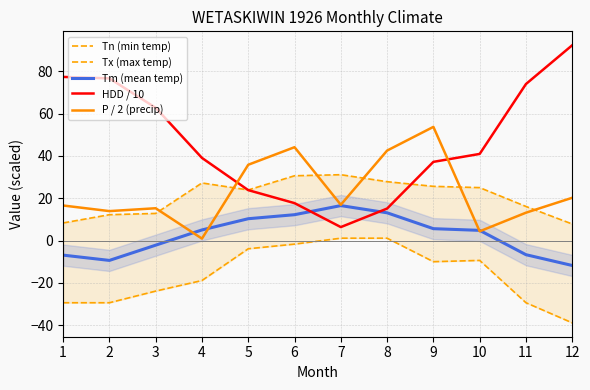

At which label does P / 2 (precip) first exceed 16?

1